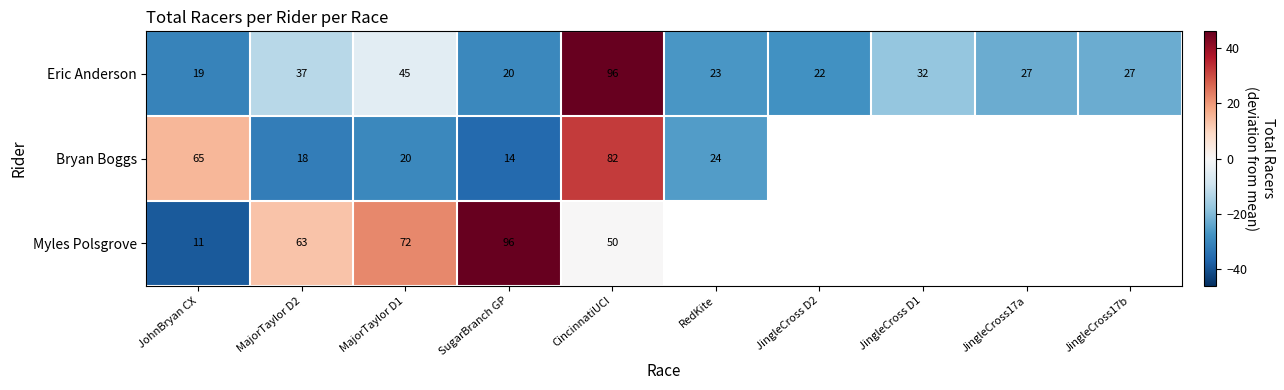

Rank the series at JohnBryan CX from lowest to highest value.

Myles Polsgrove, Eric Anderson, Bryan Boggs